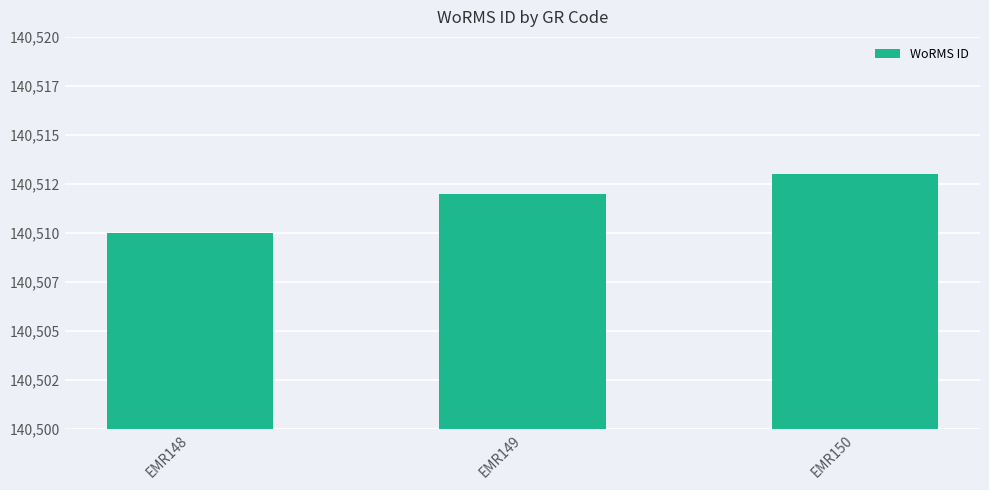

Does the chart contain any negative values?

No